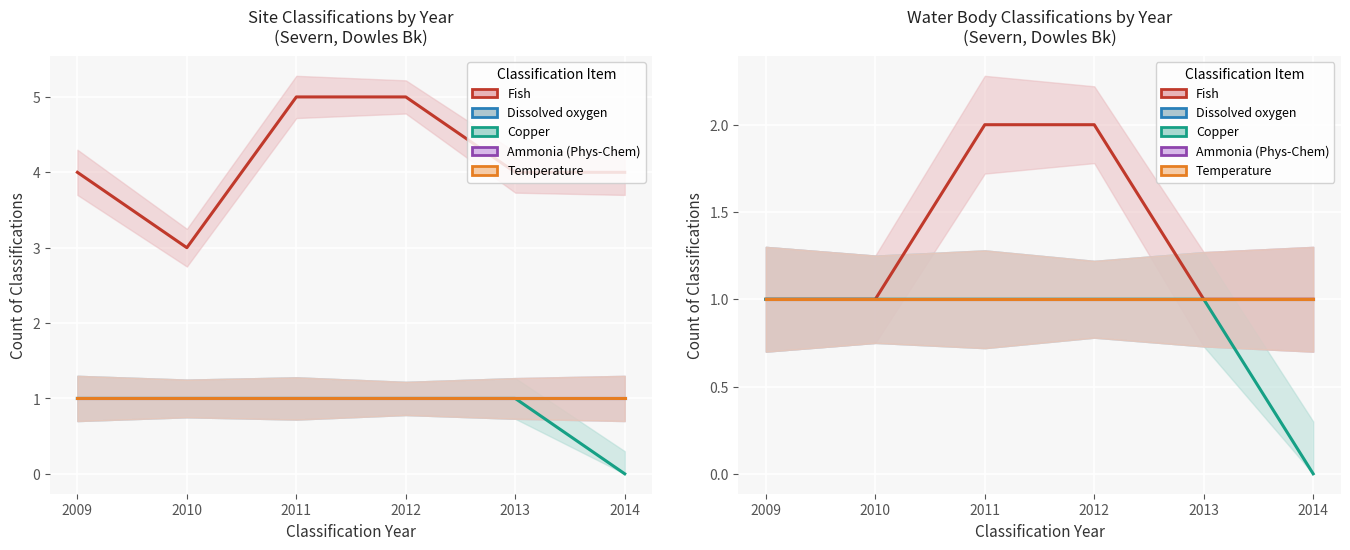

True or false: Copper has a value of 2 at 2012.

False